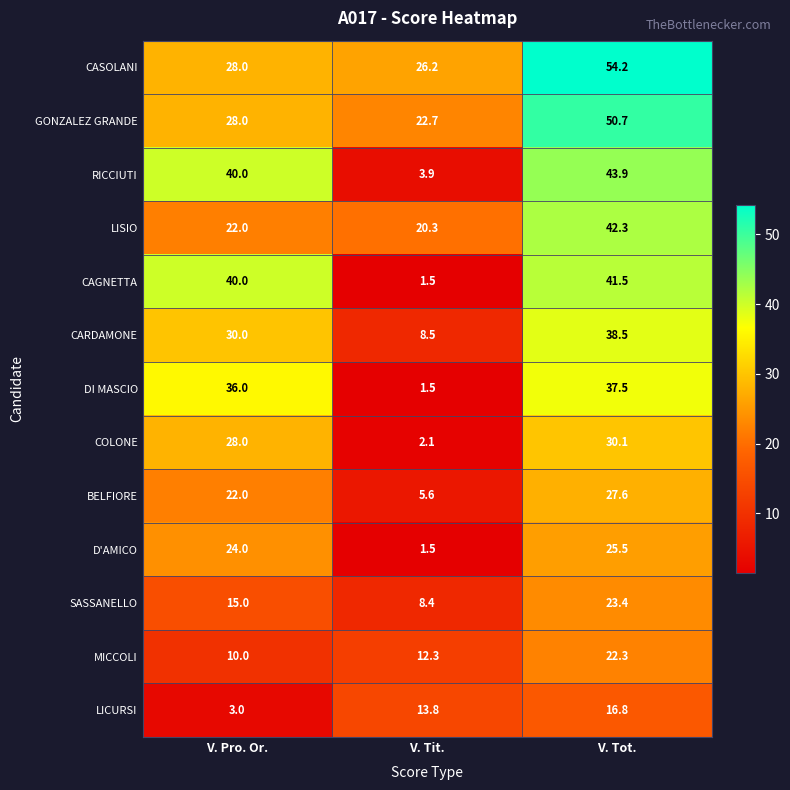

Is it true that D'AMICO equals 9.9 at V. Tot.?

False